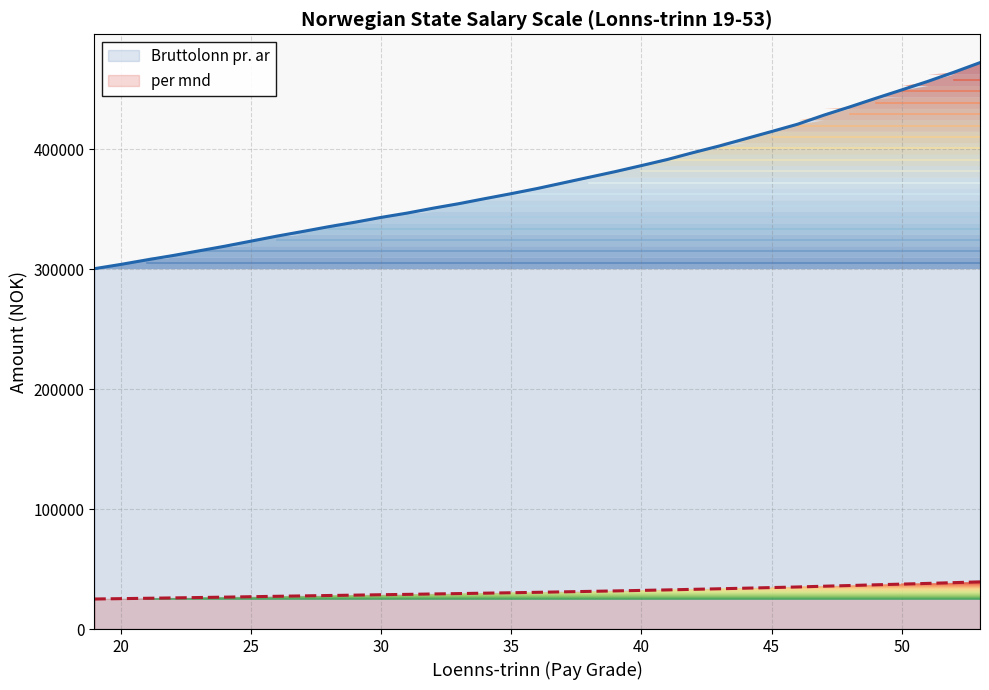

Is it true that per mnd equals 26258 at 23?

True